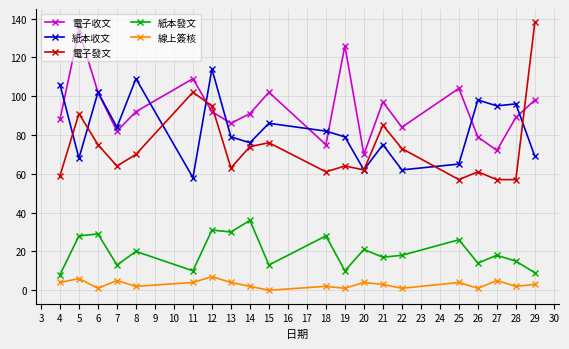

True or false: 電子發文 and 紙本發文 intersect in this chart.

False